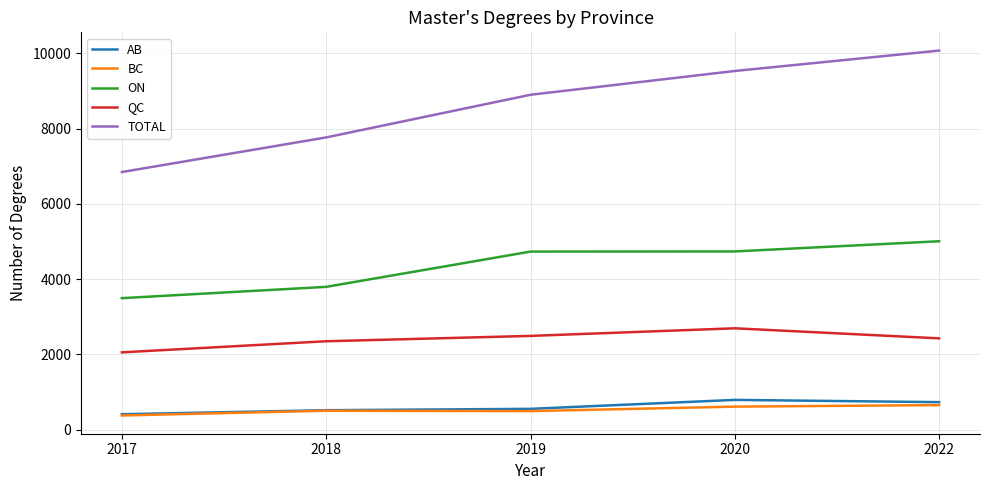

Which series changed the most between 2018 and 2022?

TOTAL